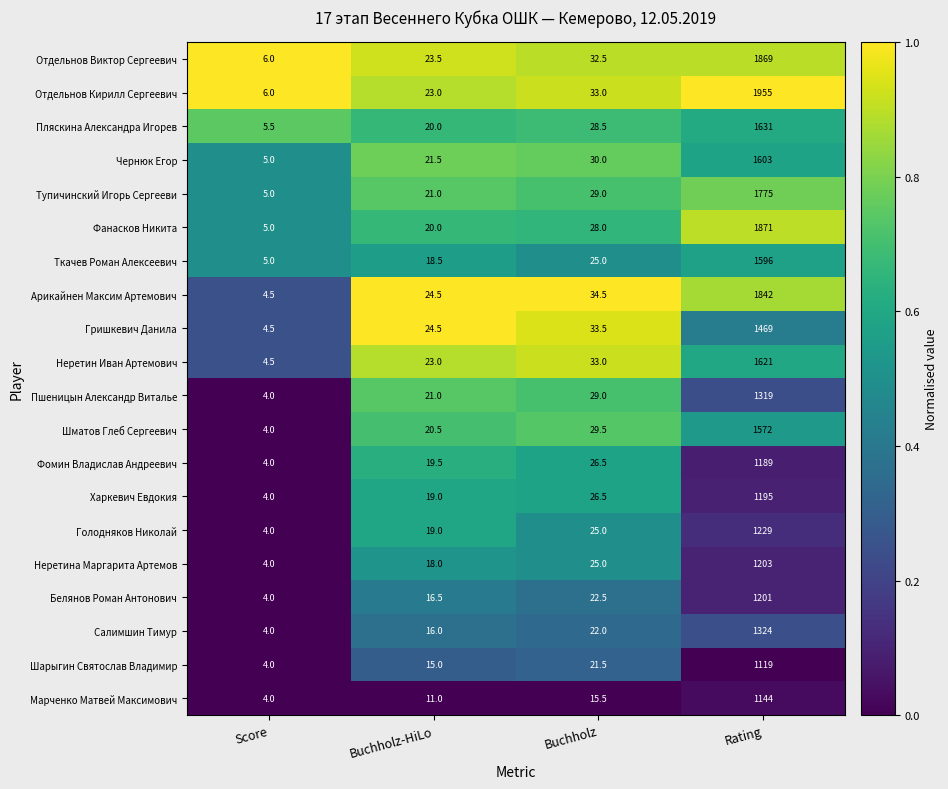

At which label does Чернюк Егор reach its minimum?

Score